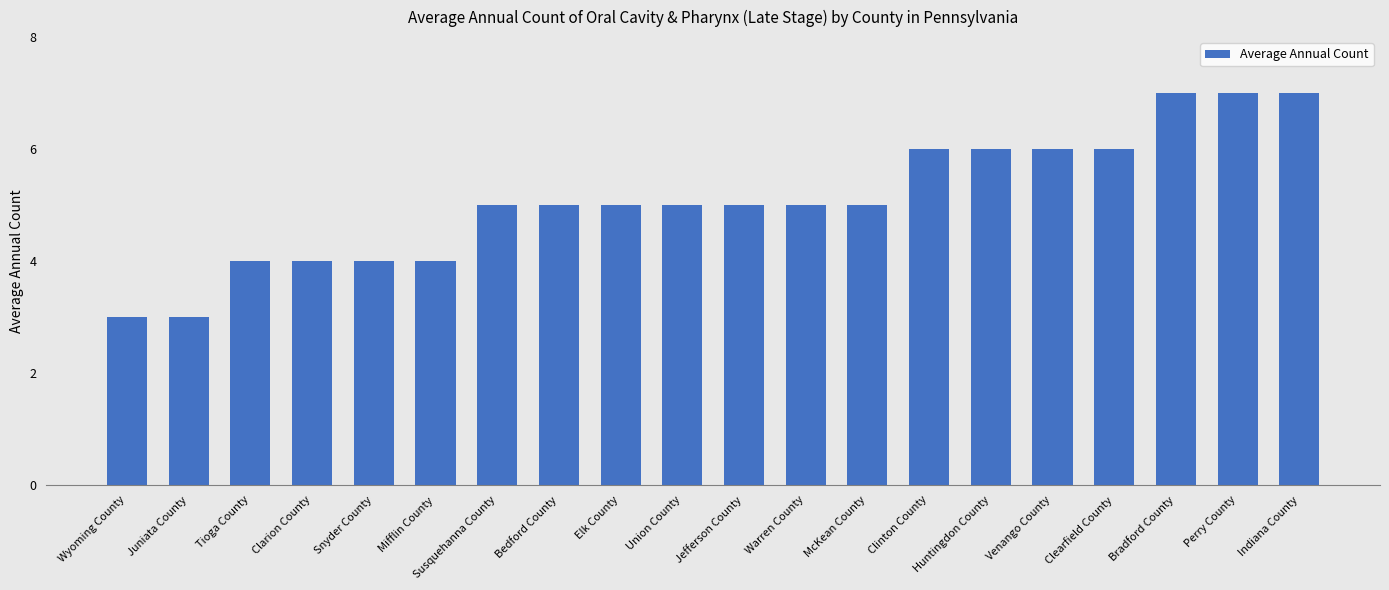

How many data points does each series have?

20